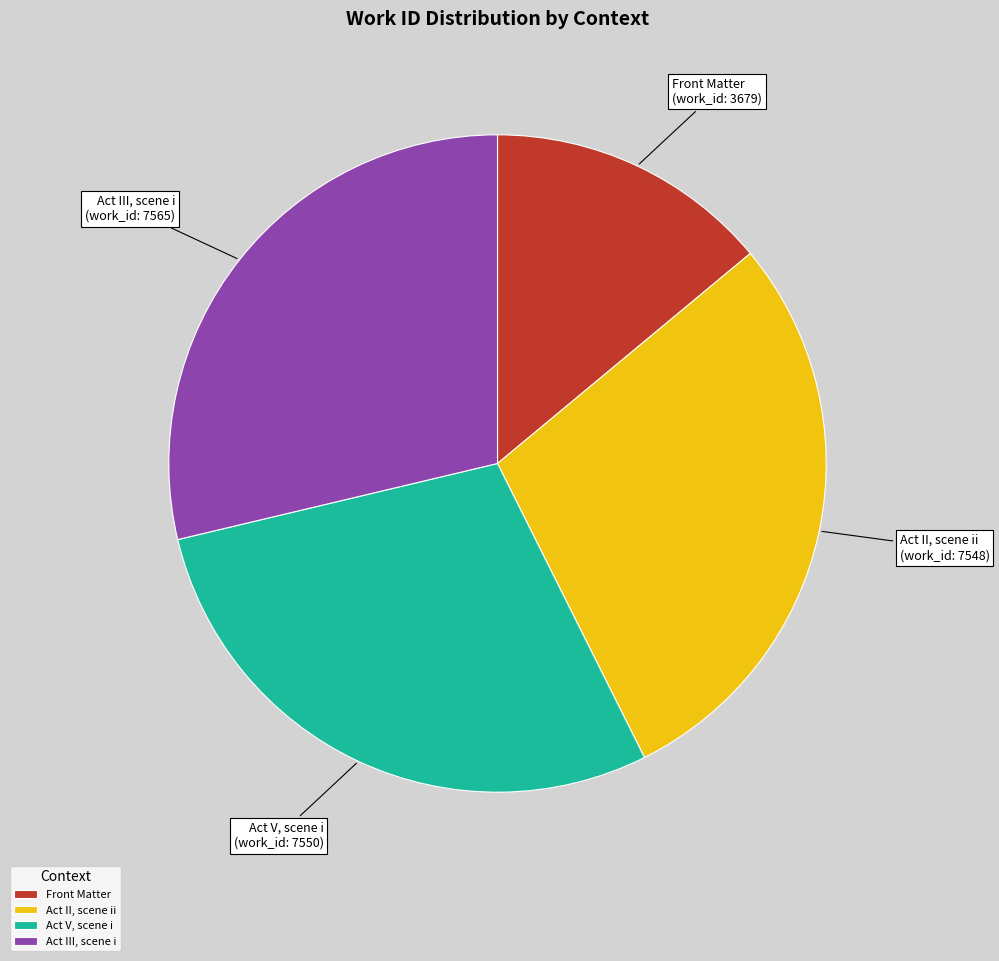

The Act II, scene ii slice represents 21% of the pie. True or false?

False